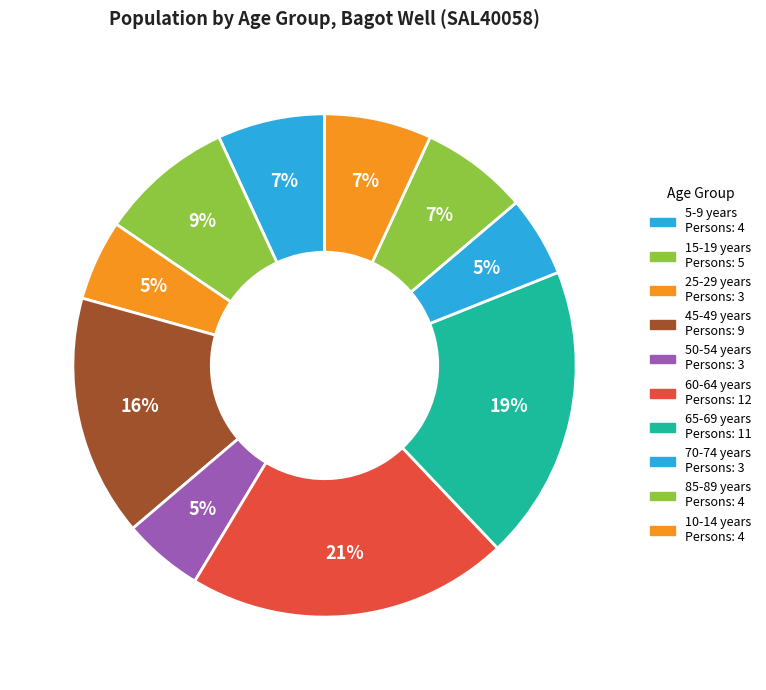

Which category has the biggest portion of the pie?

60-64 years